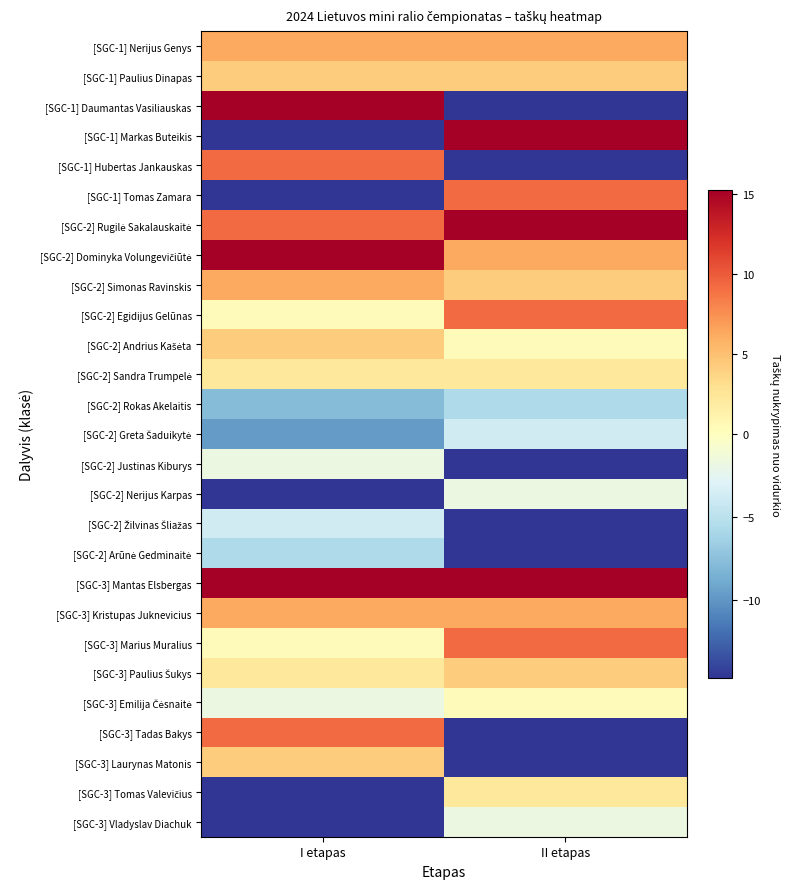

What is the maximum value shown in the chart?

15.3